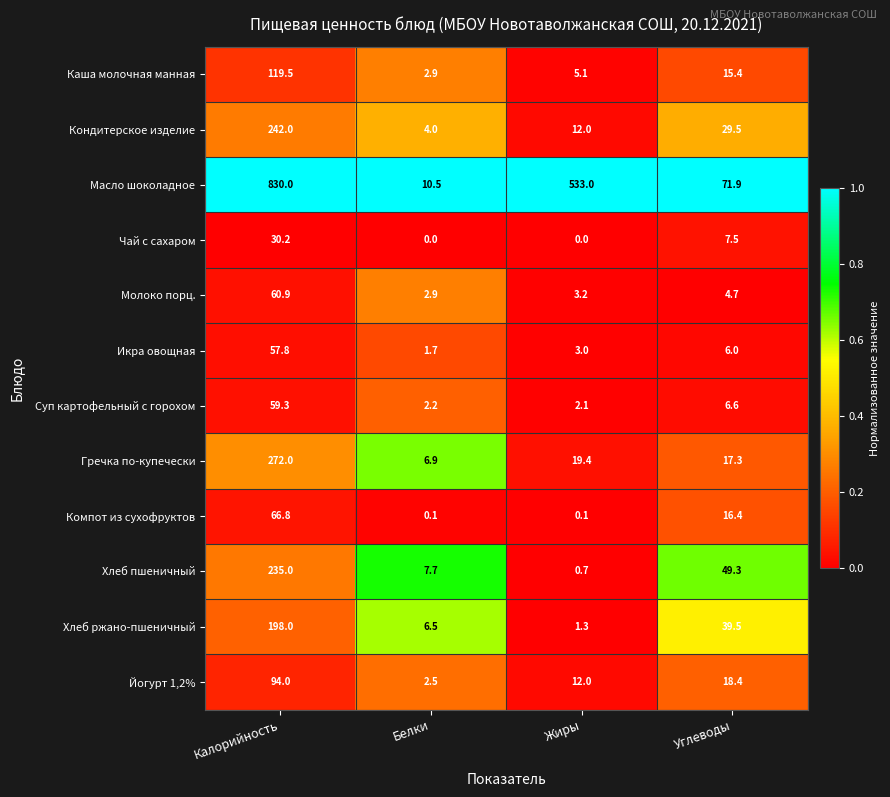

The value of Кондитерское изделие at Белки is 1.8. True or false?

False